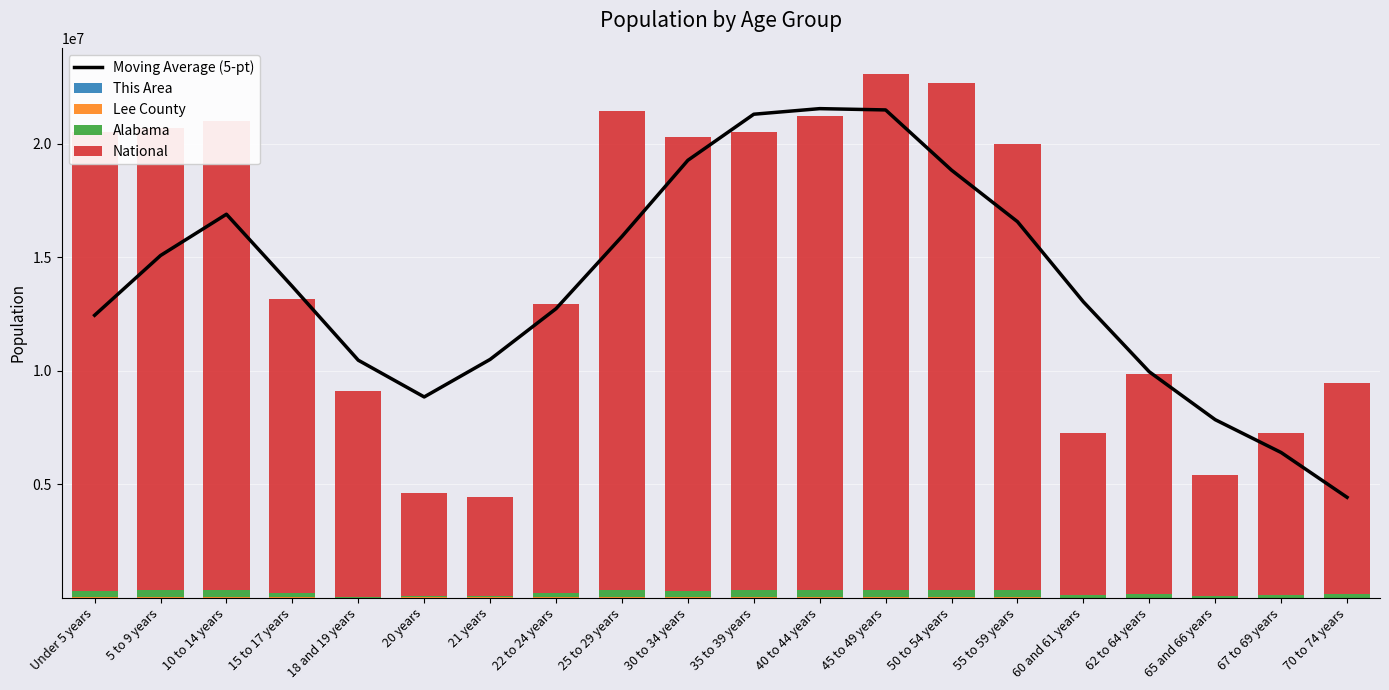

What is the average value of the Moving Average (5-pt) series?

13855653.2